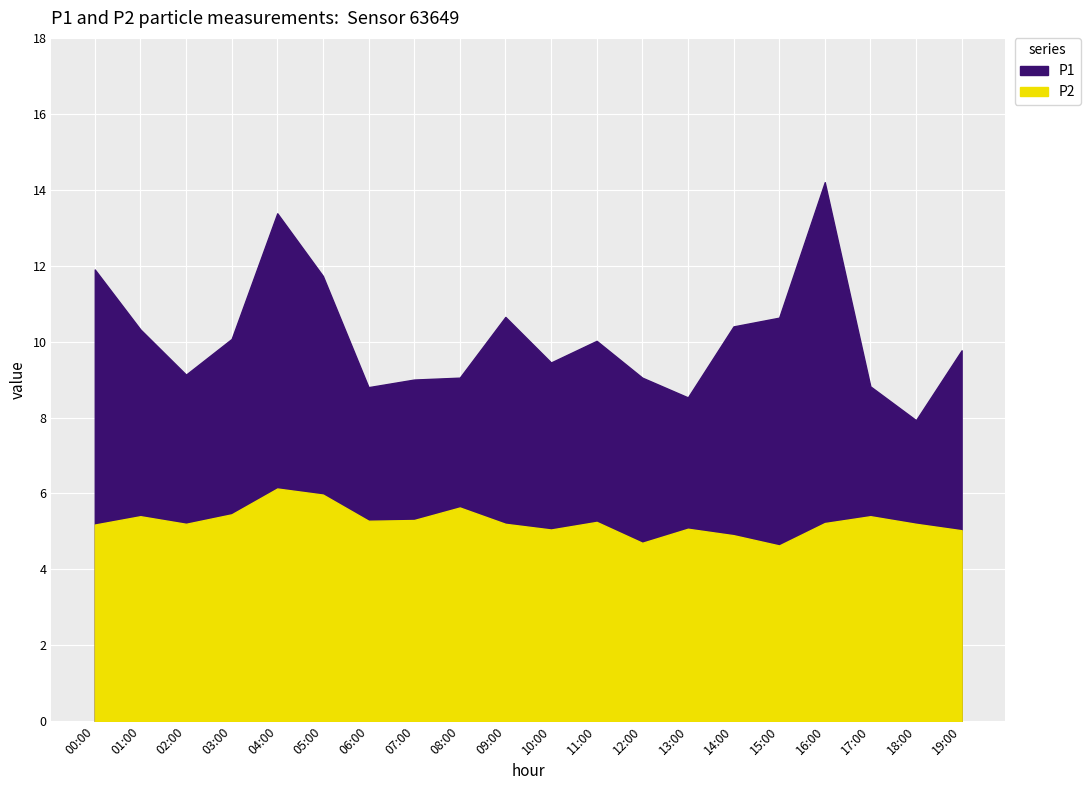

How many data points in P1 are above 10?

10